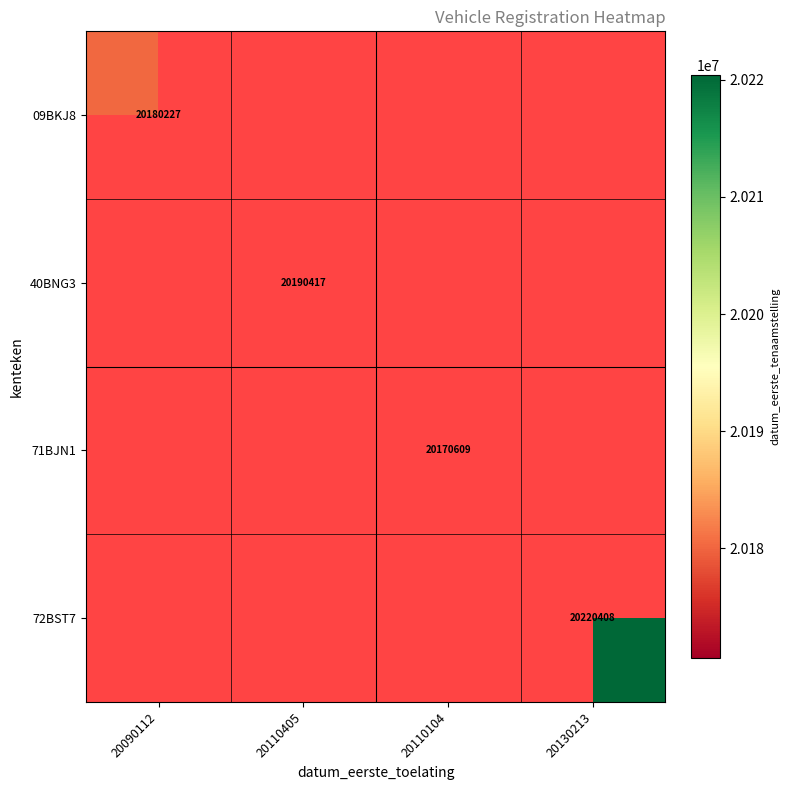

What is the minimum value shown in the chart?

20170609.0